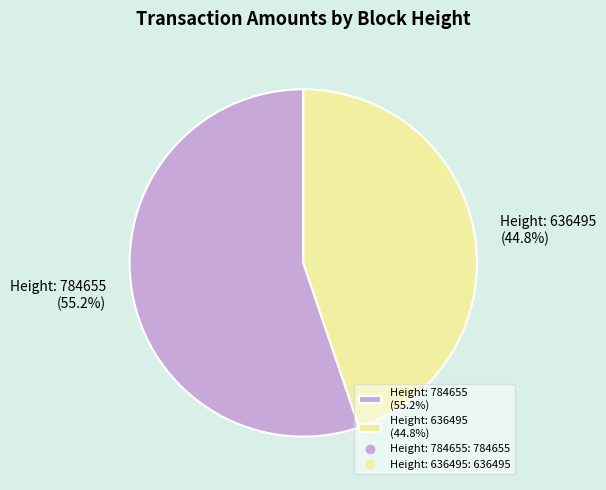

To the nearest percent, what percentage of the pie is Height: 636495?

45%